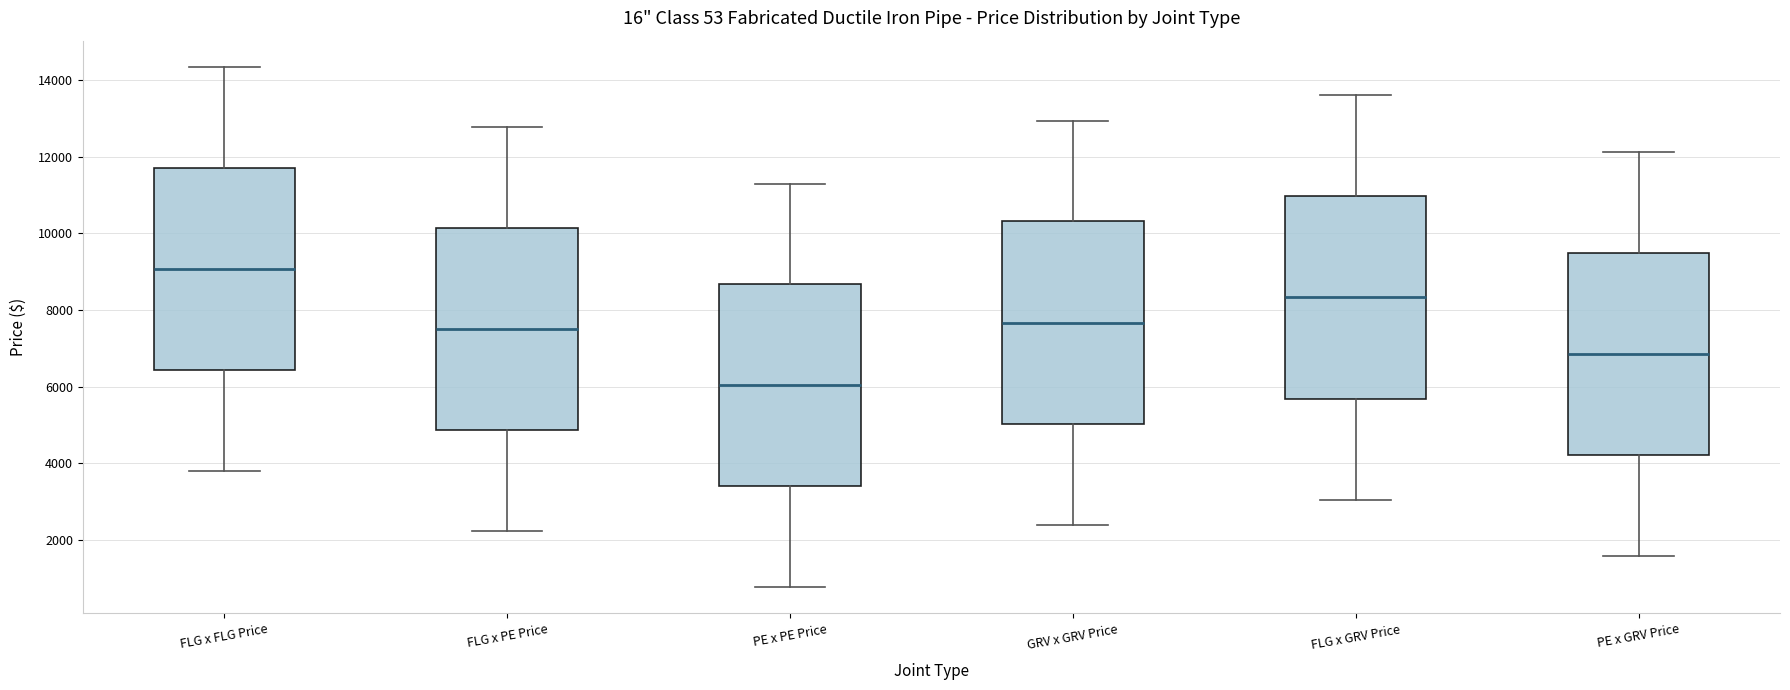

Reading left to right, transcribe this box plot: for each box, give where its median line is, the range the box spans, and where its two whiskers end, as read against the y-axis. The values are not printed on the chart, so give them approximately, as read against the axis.

FLG x FLG Price: median 9000, box 6400 to 11800, whiskers 3800 to 14400
FLG x PE Price: median 7600, box 4800 to 10200, whiskers 2200 to 12800
PE x PE Price: median 6000, box 3400 to 8600, whiskers 800 to 11200
GRV x GRV Price: median 7600, box 5000 to 10400, whiskers 2400 to 13000
FLG x GRV Price: median 8400, box 5600 to 11000, whiskers 3000 to 13600
PE x GRV Price: median 6800, box 4200 to 9400, whiskers 1600 to 12200